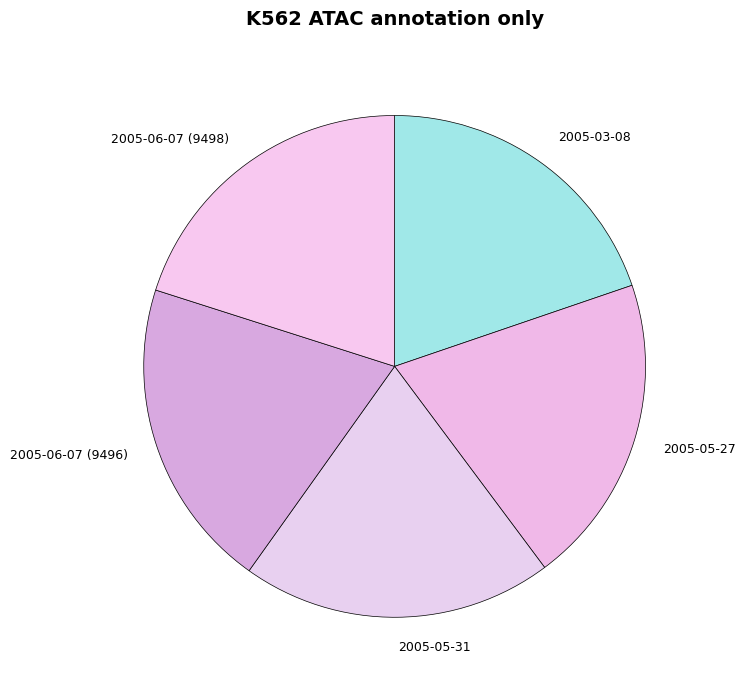

True or false: 2005-05-31 accounts for 35% of the total.

False